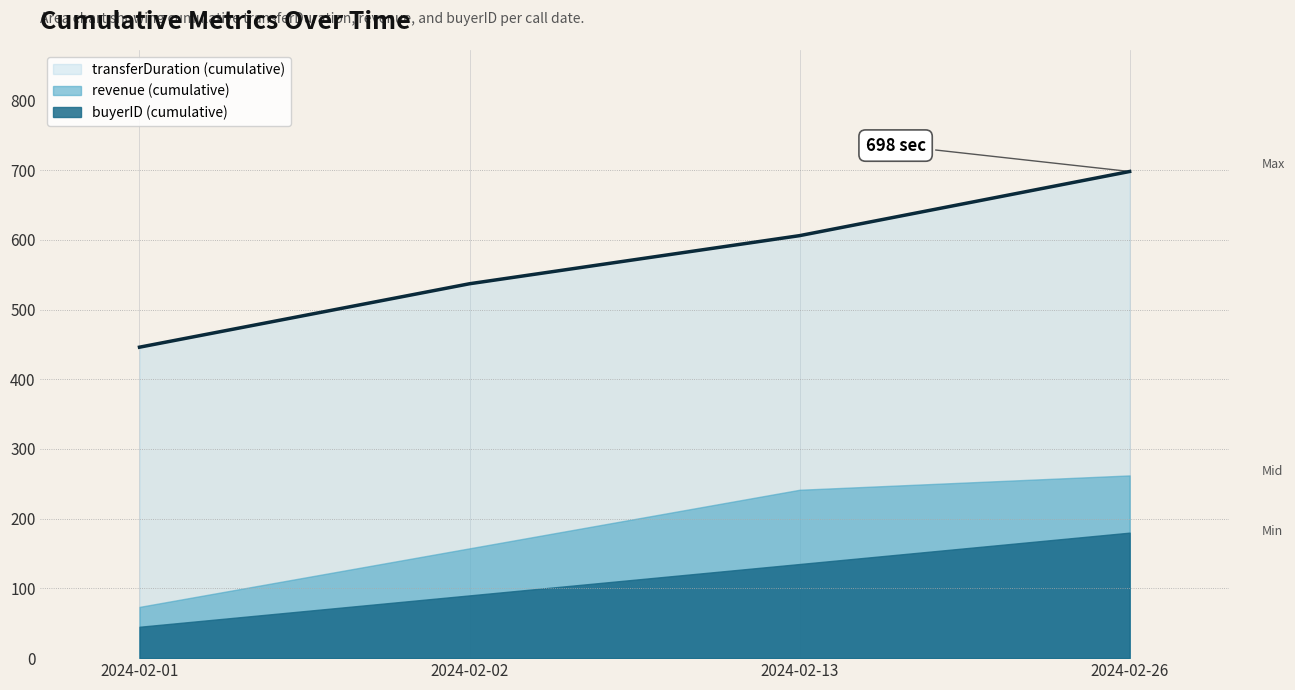

At which category is the sum across all series the highest?

2024-02-26